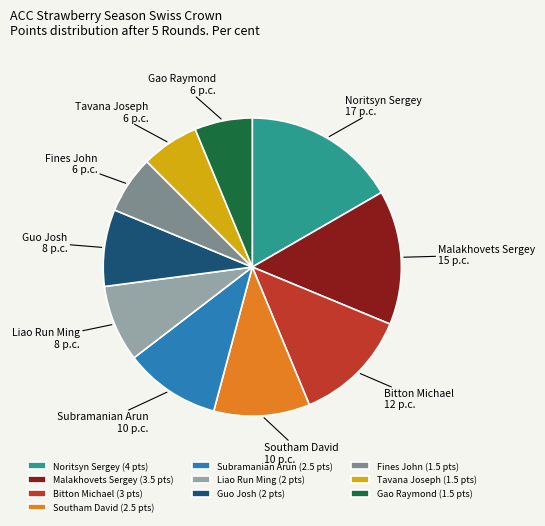

What is the ratio of the value at Subramanian Arun to the value at Gao Raymond?

1.7